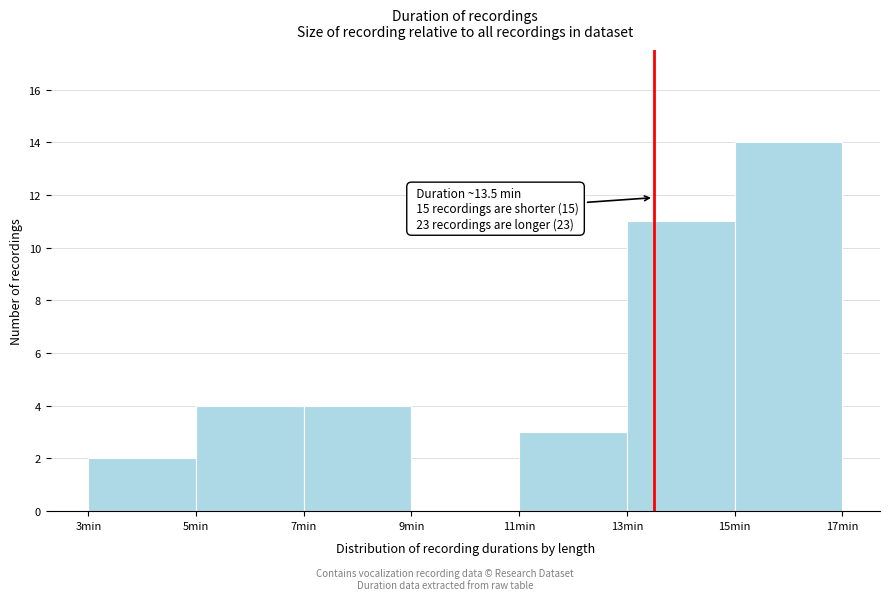

Over which range of the x-axis is the bar tallest?

15 to 17